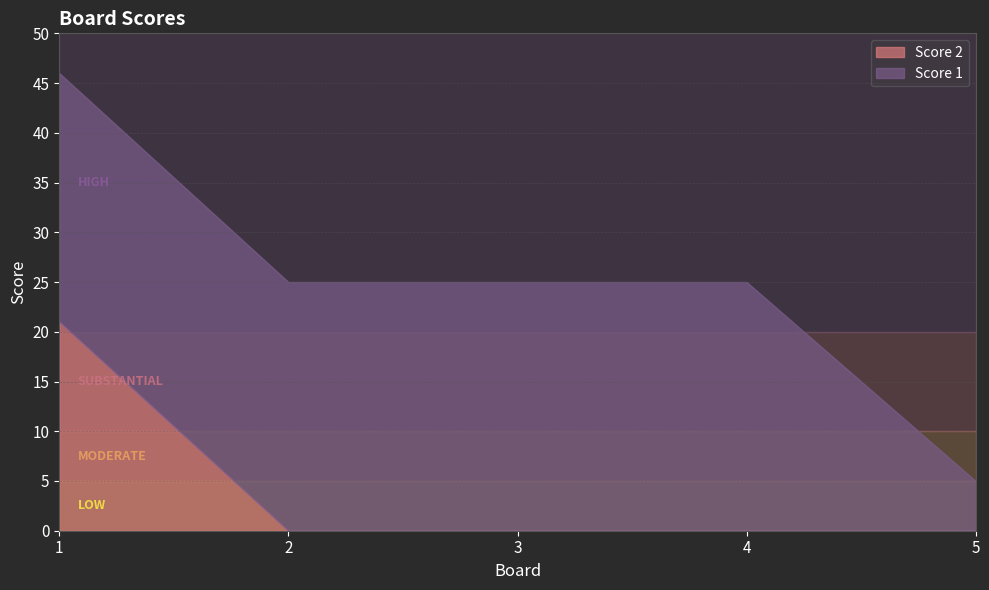

True or false: Score 1 and Score 2 intersect in this chart.

False